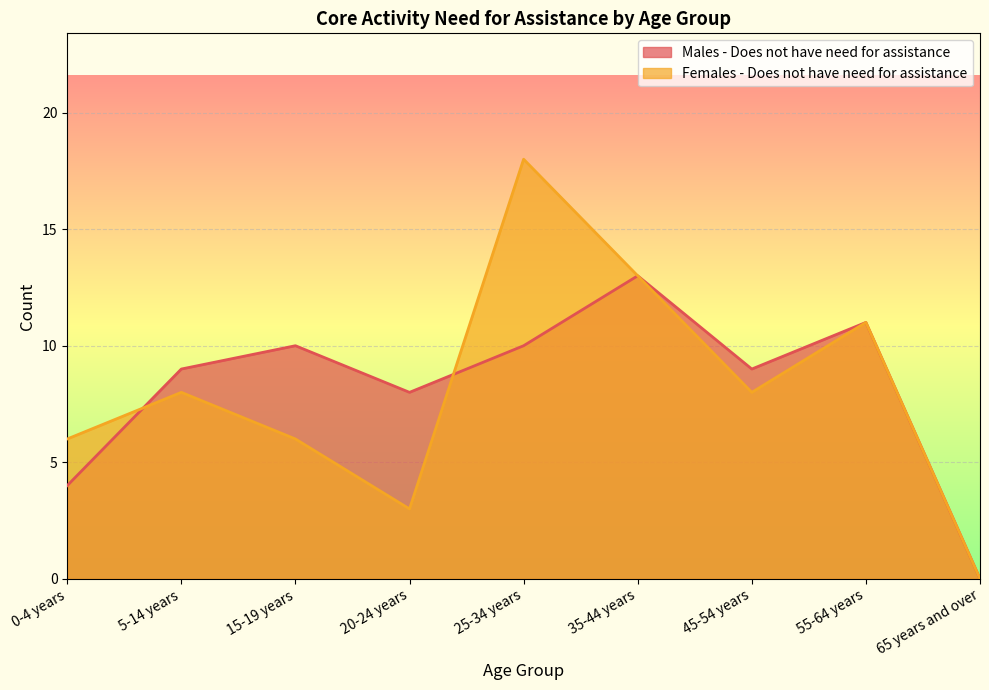

Which series has the largest total across all categories?

Males - Does not have need for assistance